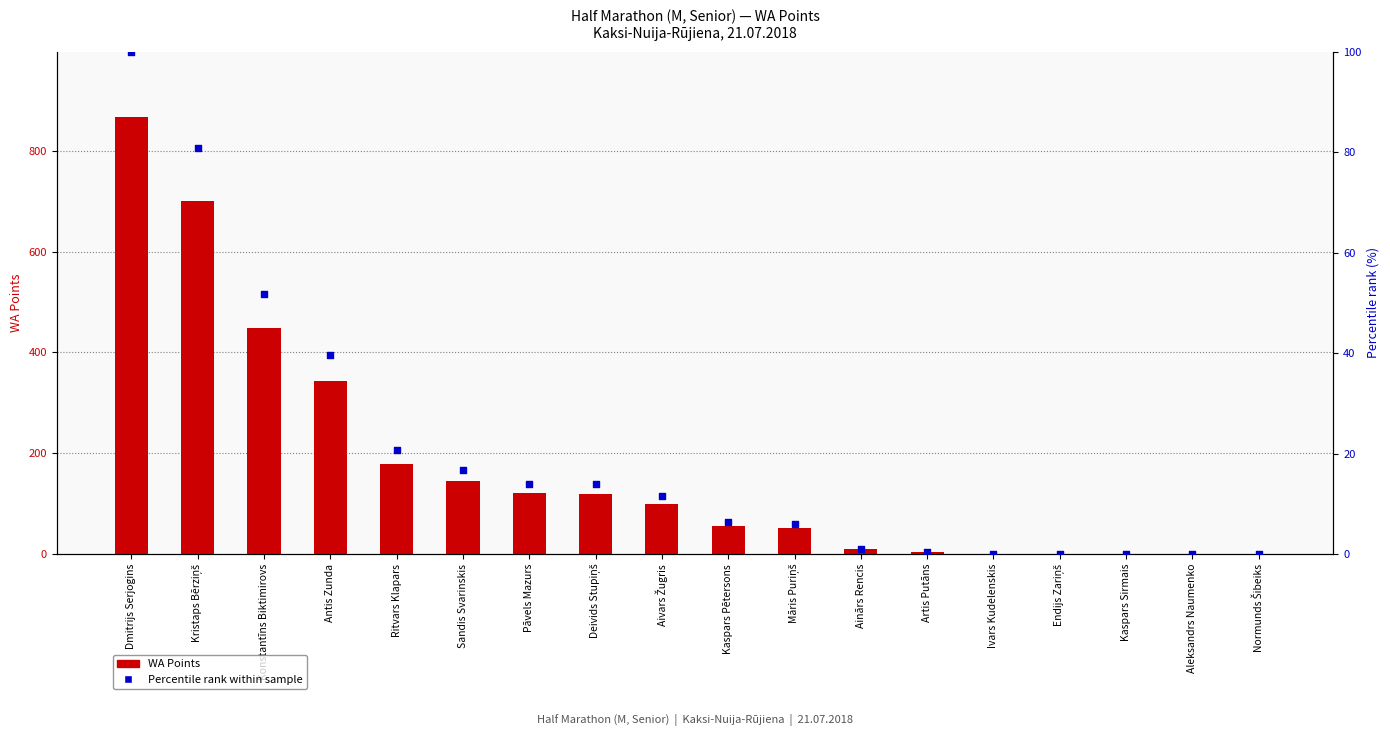

At how many categories does at least one series exceed 288?

4